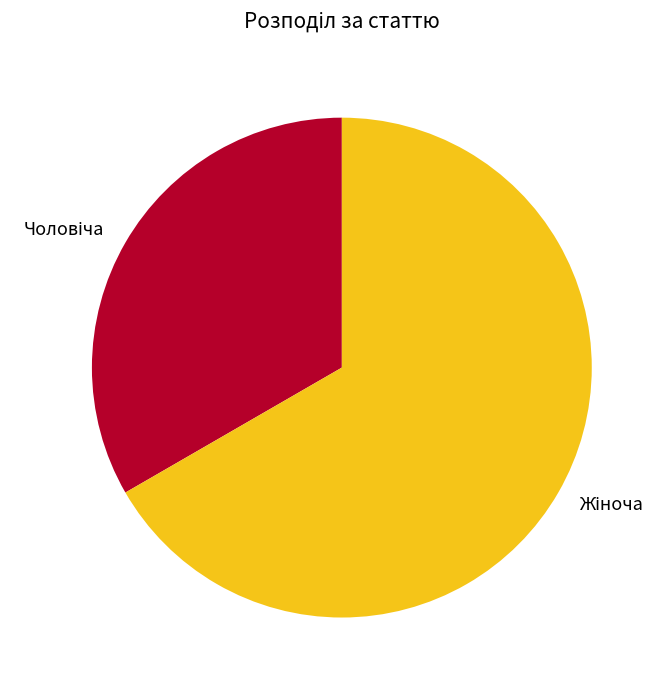

Does any single category account for the majority?

Yes